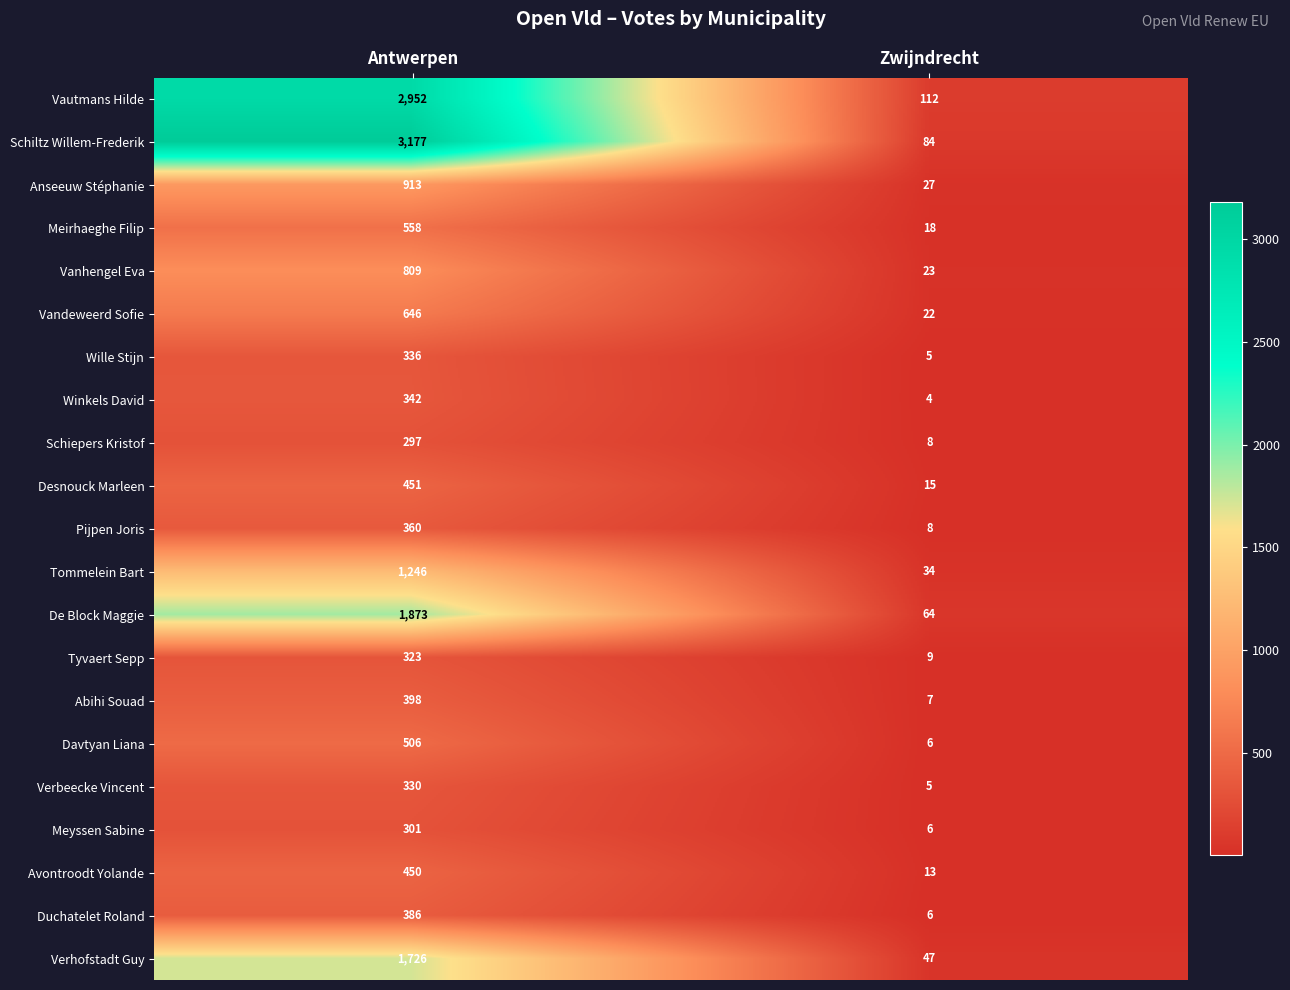

The value of Verhofstadt Guy at Antwerpen is 783. True or false?

False